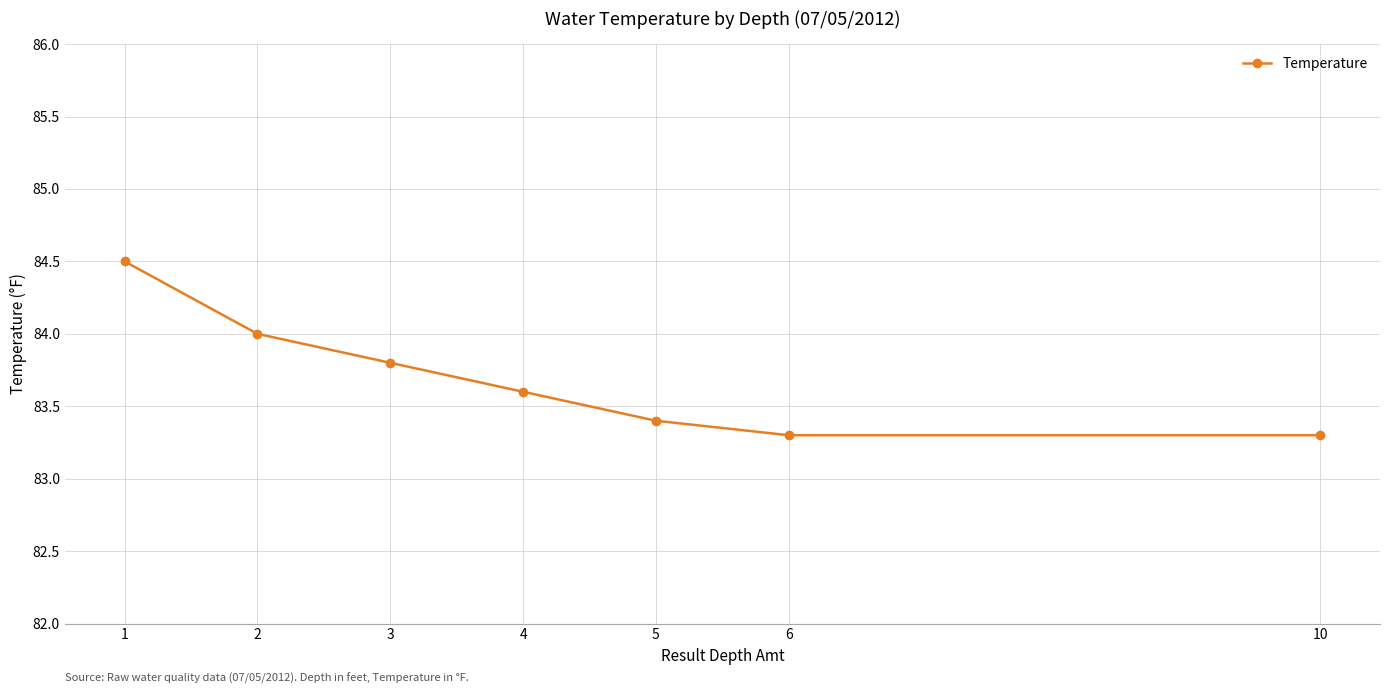

Does the chart display data point markers on the line(s)?

Yes